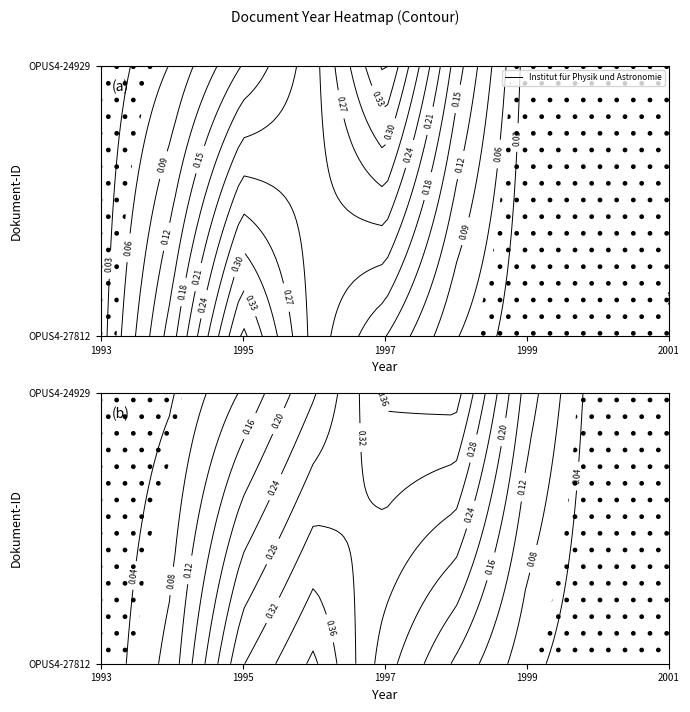

At which label is the value closest to 1996?

OPUS4-27812